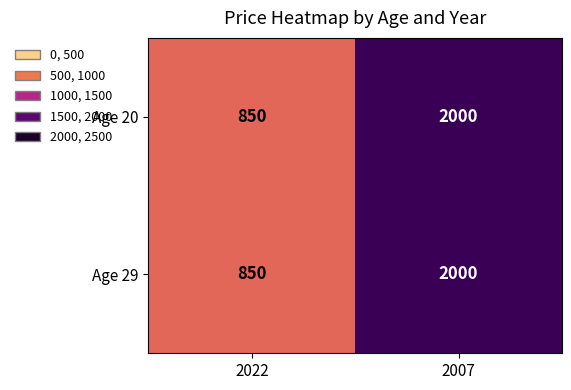

What is the difference between the maximum and minimum values in the Age 29 series?

1150